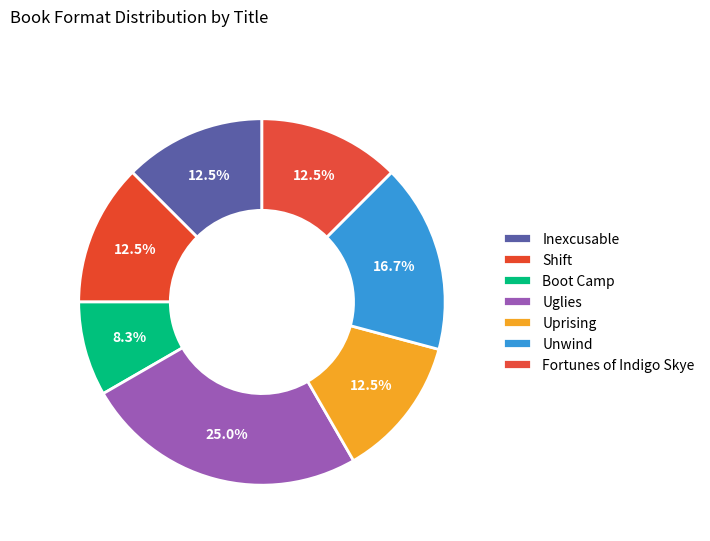

The Boot Camp slice represents 1% of the pie. True or false?

False